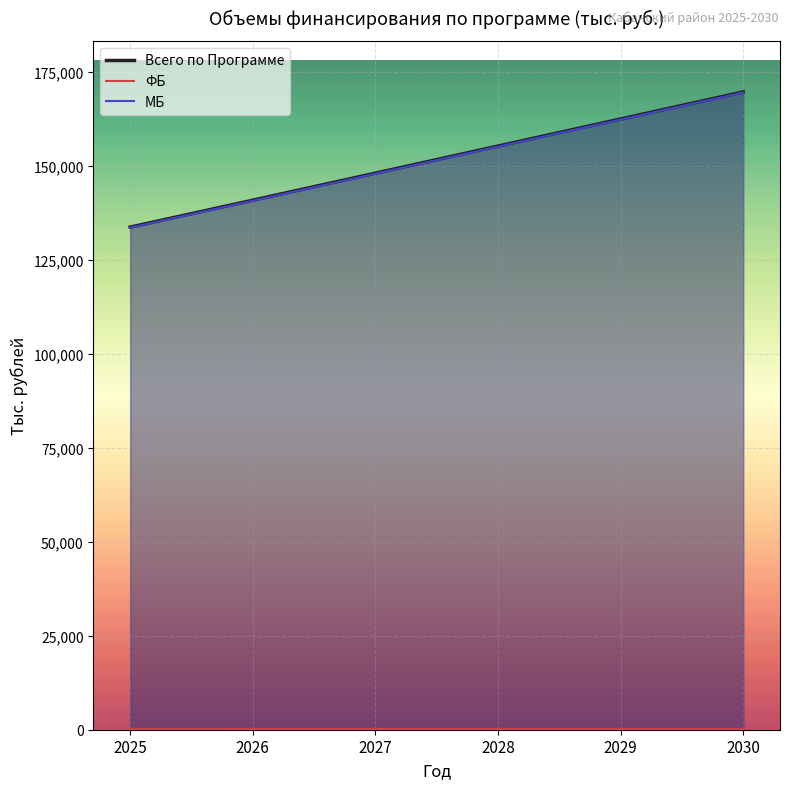

At which category is the sum across all series the highest?

2030